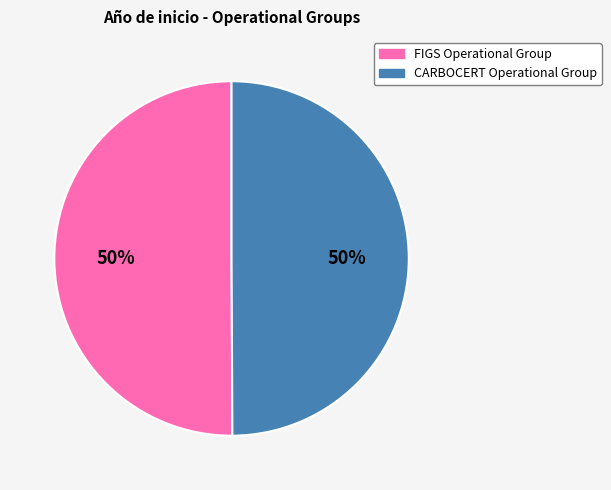

True or false: CARBOCERT Operational Group accounts for 61% of the total.

False